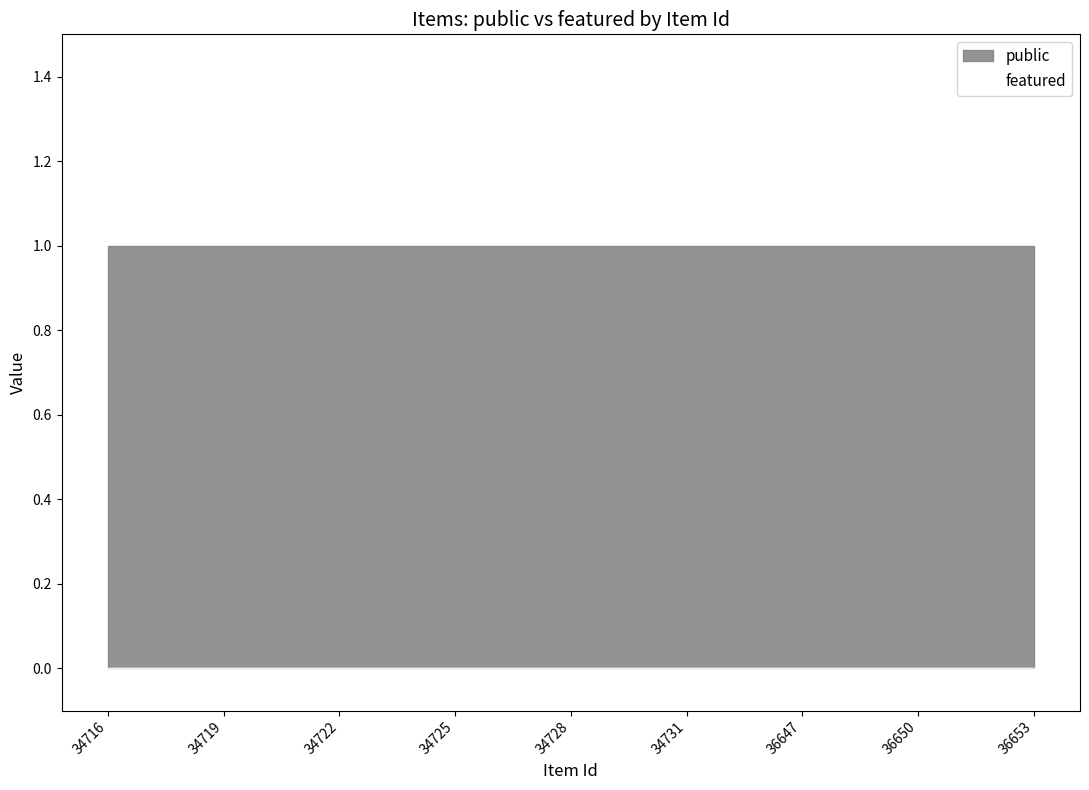

True or false: featured and public intersect in this chart.

False